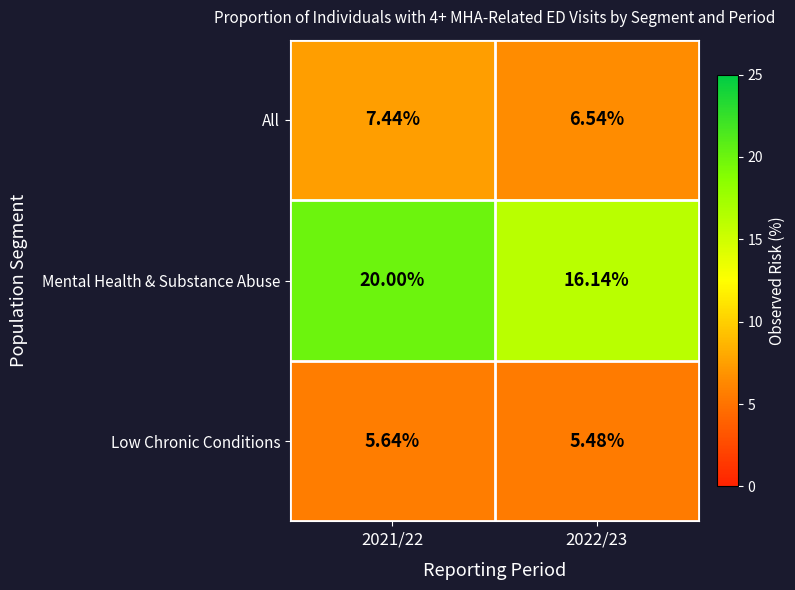

Which series changed the most between 2021/22 and 2022/23?

Mental Health & Substance Abuse